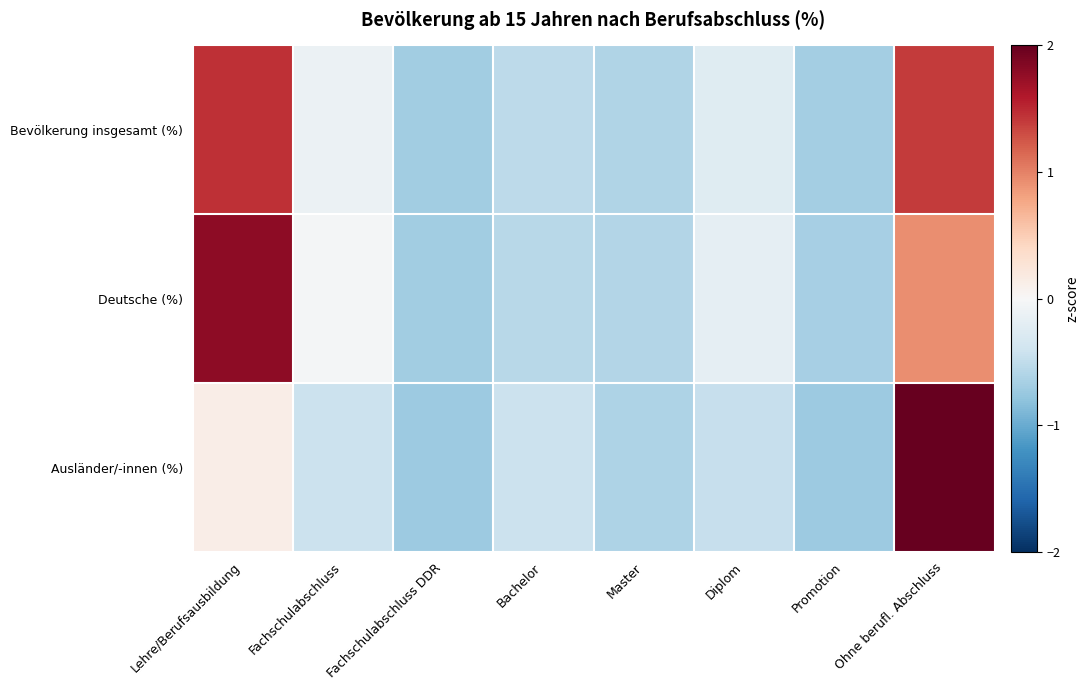

Reading right to left, what are all the values shown in this chart?

Bevölkerung insgesamt (%): Ohne berufl. Abschluss=1.4	Promotion=-0.7	Diplom=-0.2	Master=-0.6	Bachelor=-0.5	Fachschulabschluss DDR=-0.7	Fachschulabschluss=-0.1	Lehre/Berufsausbildung=1.5
Deutsche (%): Ohne berufl. Abschluss=0.9	Promotion=-0.7	Diplom=-0.2	Master=-0.6	Bachelor=-0.5	Fachschulabschluss DDR=-0.7	Fachschulabschluss=-0.0	Lehre/Berufsausbildung=1.8
Ausländer/-innen (%): Ohne berufl. Abschluss=3.2	Promotion=-0.7	Diplom=-0.5	Master=-0.6	Bachelor=-0.4	Fachschulabschluss DDR=-0.7	Fachschulabschluss=-0.4	Lehre/Berufsausbildung=0.1